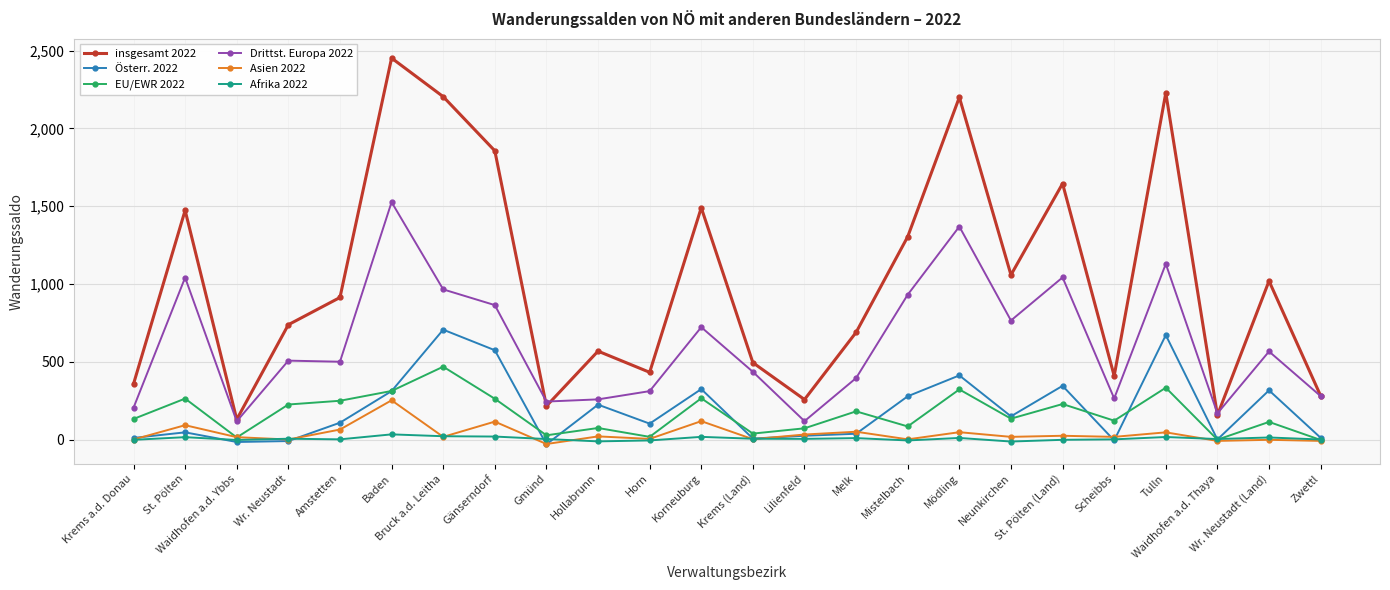

True or false: EU/EWR 2022 has more than 1 interior local peaks.

True